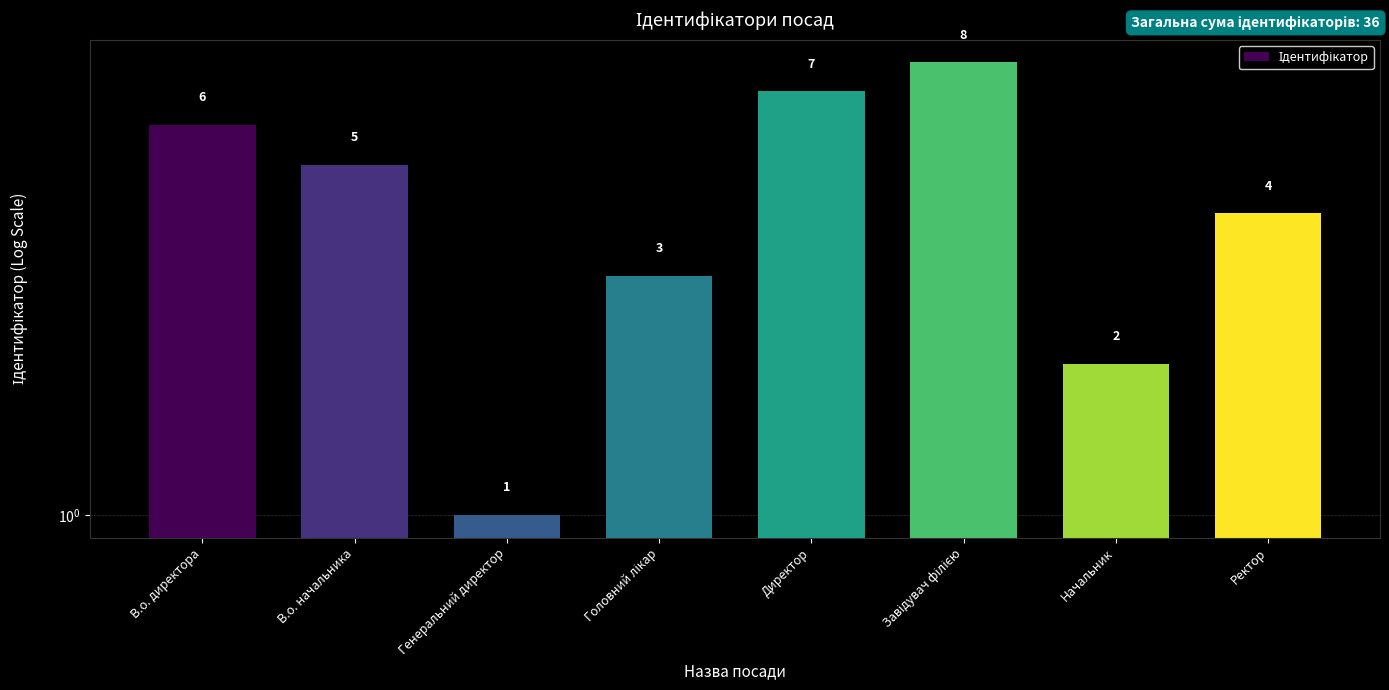

What is the difference between the second highest and minimum values?

6